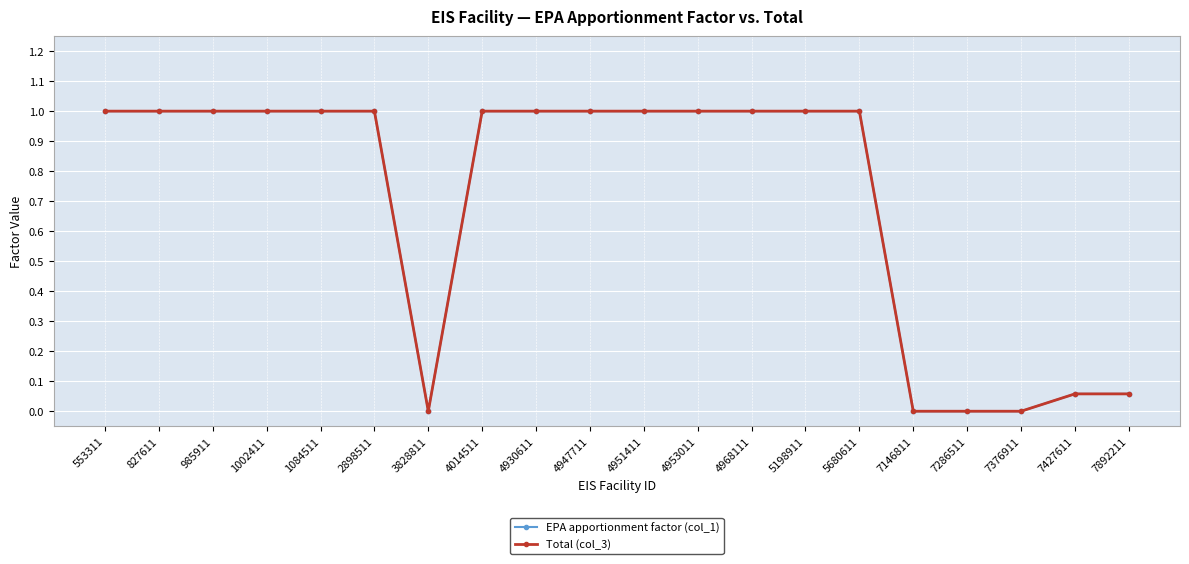

Is this an area chart (filled region under the line)?

No